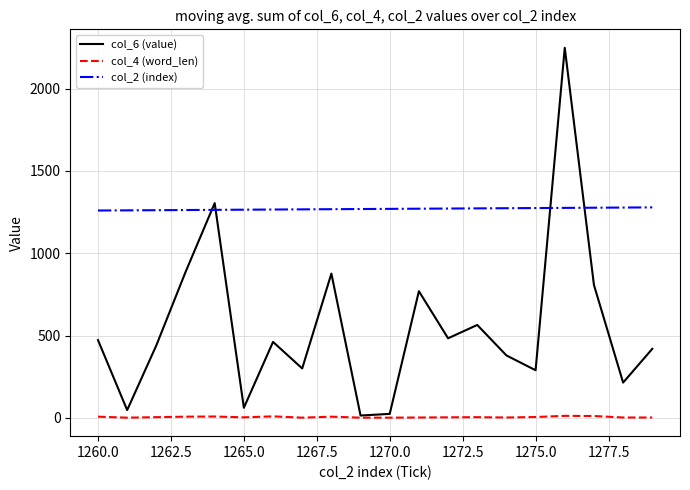

Which series has the largest total across all categories?

col_2 (index)